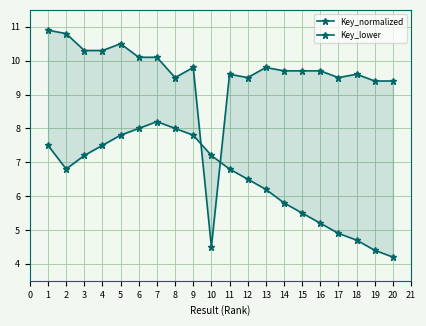

Reading right to left, list all the values displayed in this chart.

Key_normalized: 9.4	9.4	9.6	9.5	9.7	9.7	9.7	9.8	9.5	9.6	4.5	9.8	9.5	10.1	10.1	10.5	10.3	10.3	10.8	10.9
Key_lower: 4.2	4.4	4.7	4.9	5.2	5.5	5.8	6.2	6.5	6.8	7.2	7.8	8.0	8.2	8.0	7.8	7.5	7.2	6.8	7.5